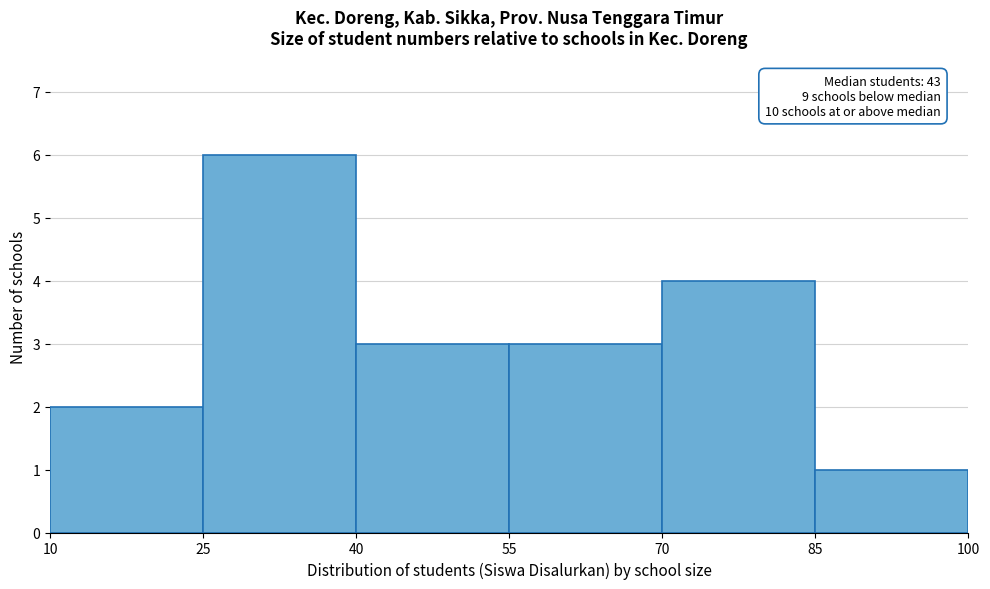

Which range on the x-axis has the tallest bar?

25 to 40